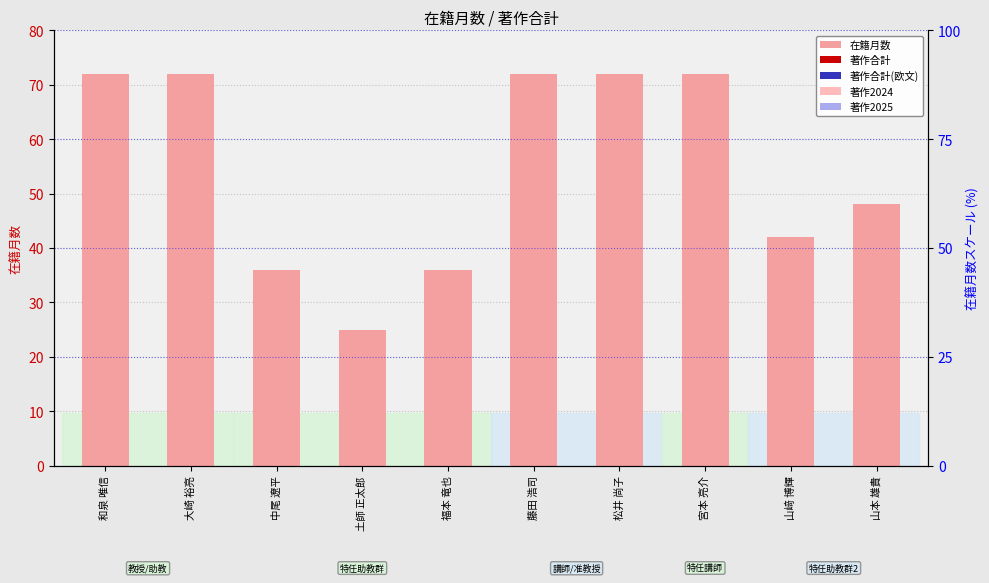

List the series in order of their peak value, highest first.

在籍月数, 著作合計, 著作合計(欧文), 著作2024, 著作2025